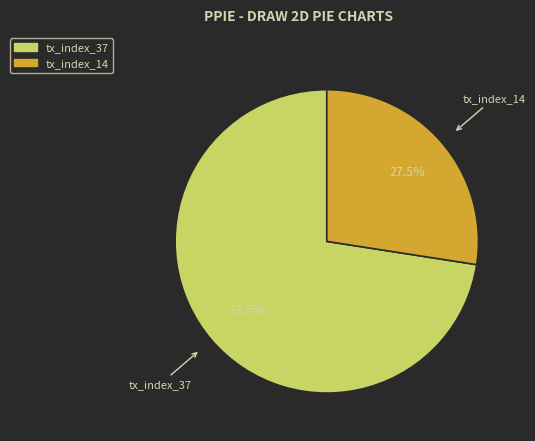

How many slices are in this pie chart?

2